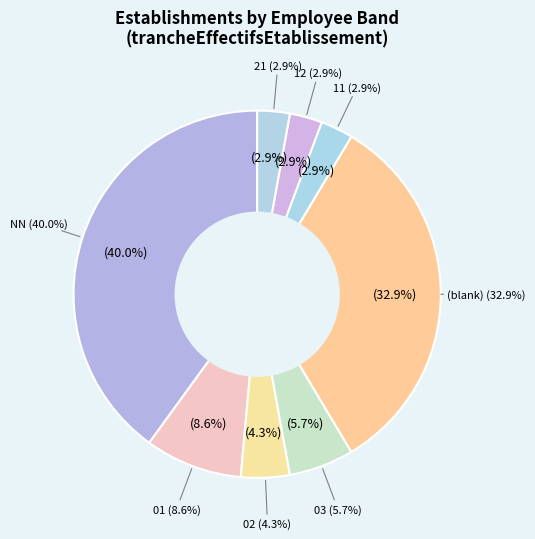

How many slices are in this pie chart?

8